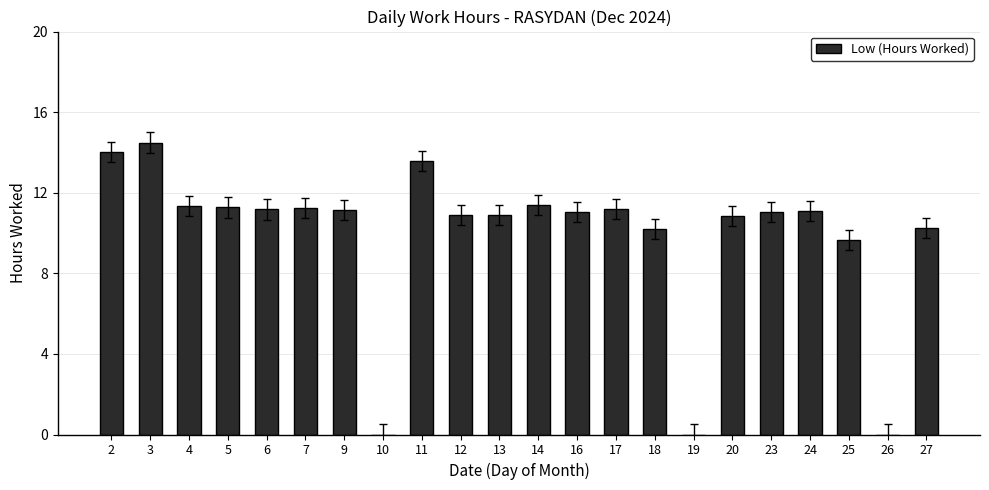

What is the change in value from 3 to 12?

-3.6